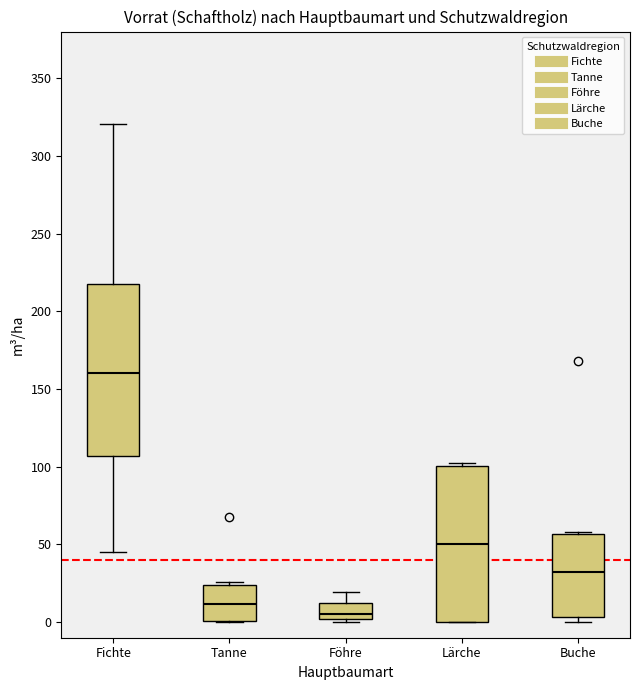

Reading left to right, read every box against the y-axis: the position of its median line, the range the box covers, and the ends of its whiskers. The values are not printed on the chart, so give them approximately, as read against the axis.

Fichte: median 160, box 105 to 220, whiskers 45 to 320
Tanne: median 10, box 0 to 25, whiskers 0 to 25 (just above the box's upper edge)
Föhre: median 5, box 0 to 10, whiskers 0 (just below the box's lower edge) to 20
Lärche: median 50, box 0 to 100, whiskers 0 to 100 (just above the box's upper edge)
Buche: median 30, box 5 to 55, whiskers 0 to 60